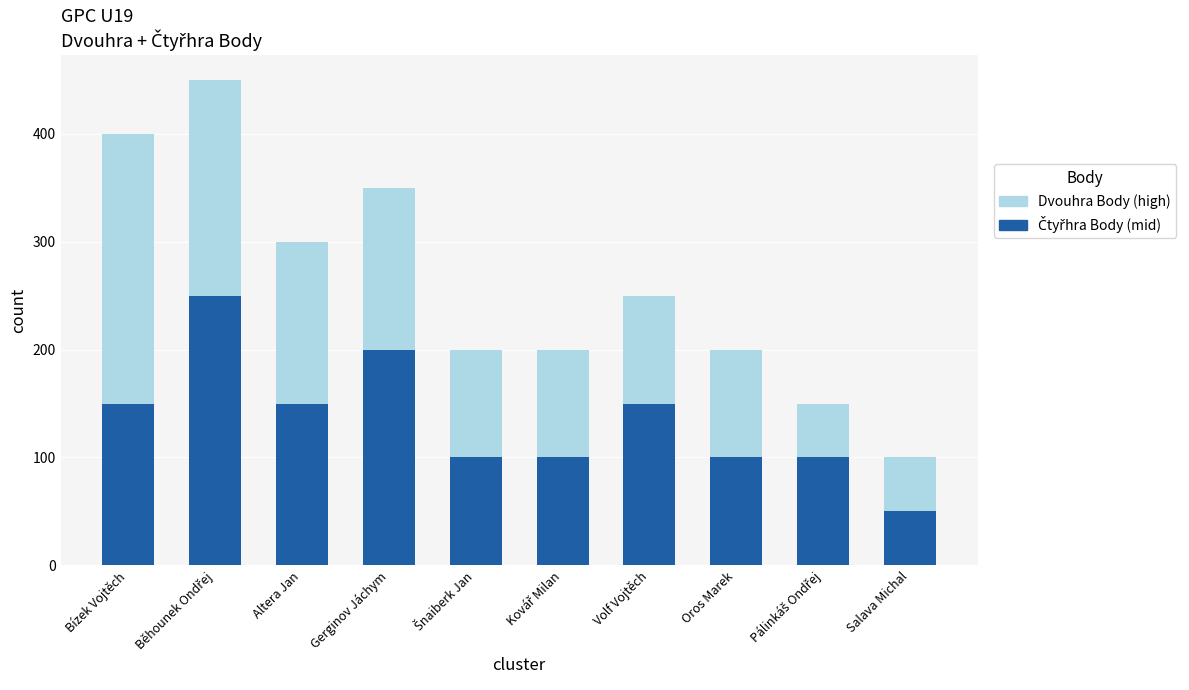

What is the total value across all series at Altera Jan?

300